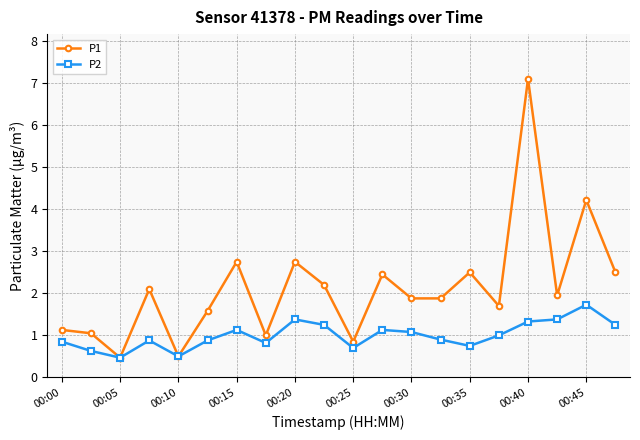

Which series has the largest range (max minus min)?

P1